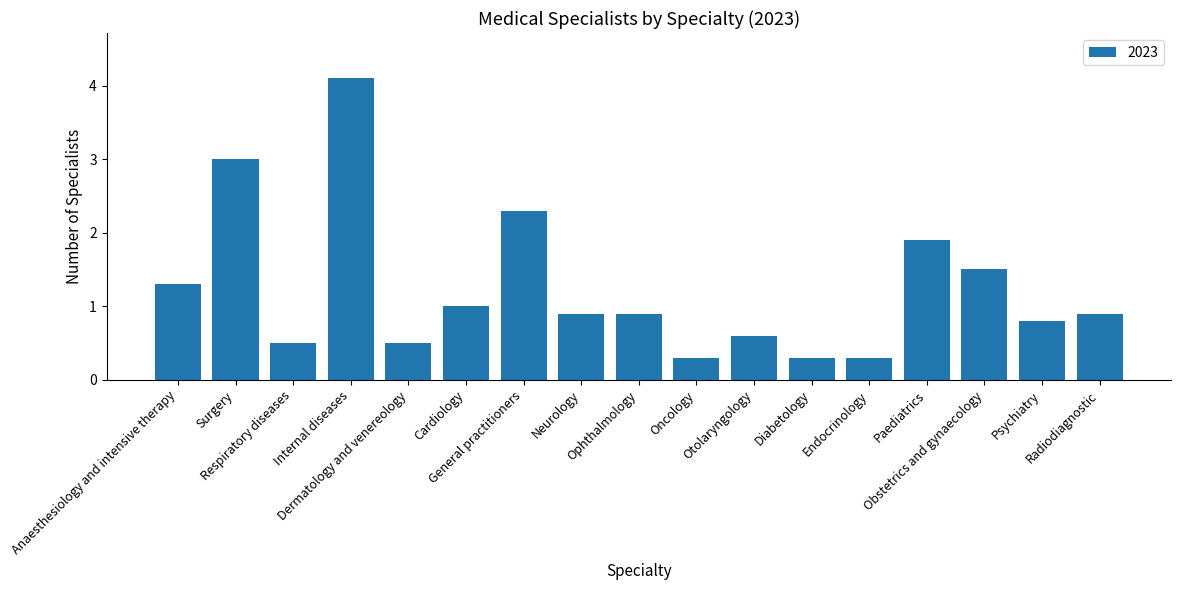

What is the label of the 2nd bar from the left?

Surgery